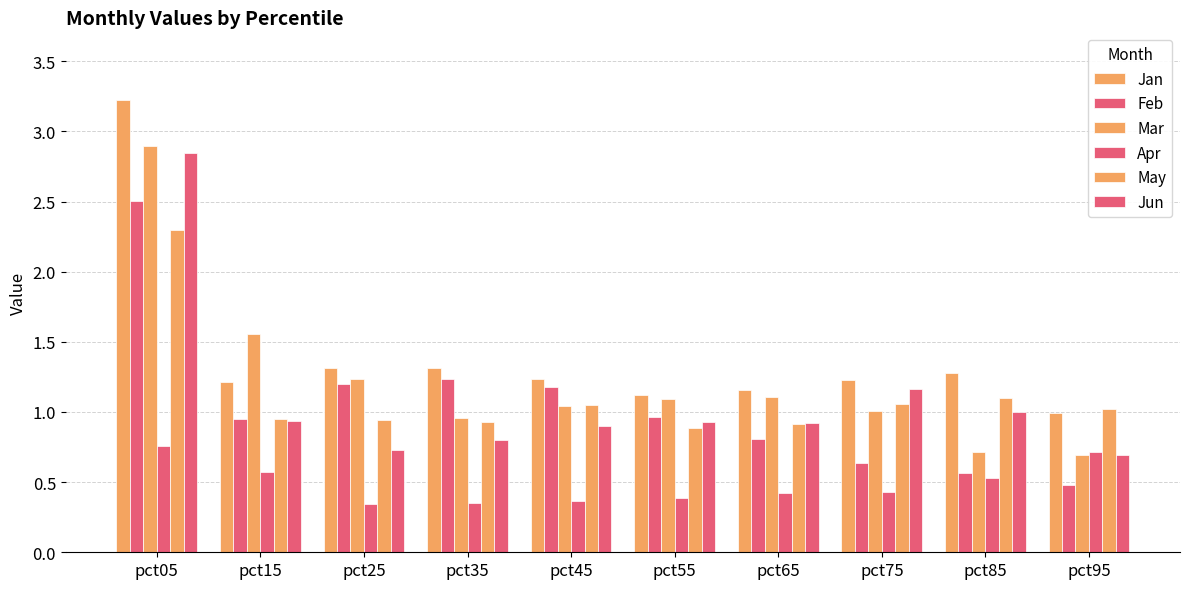

Between pct95 and pct35, which is larger?

pct35